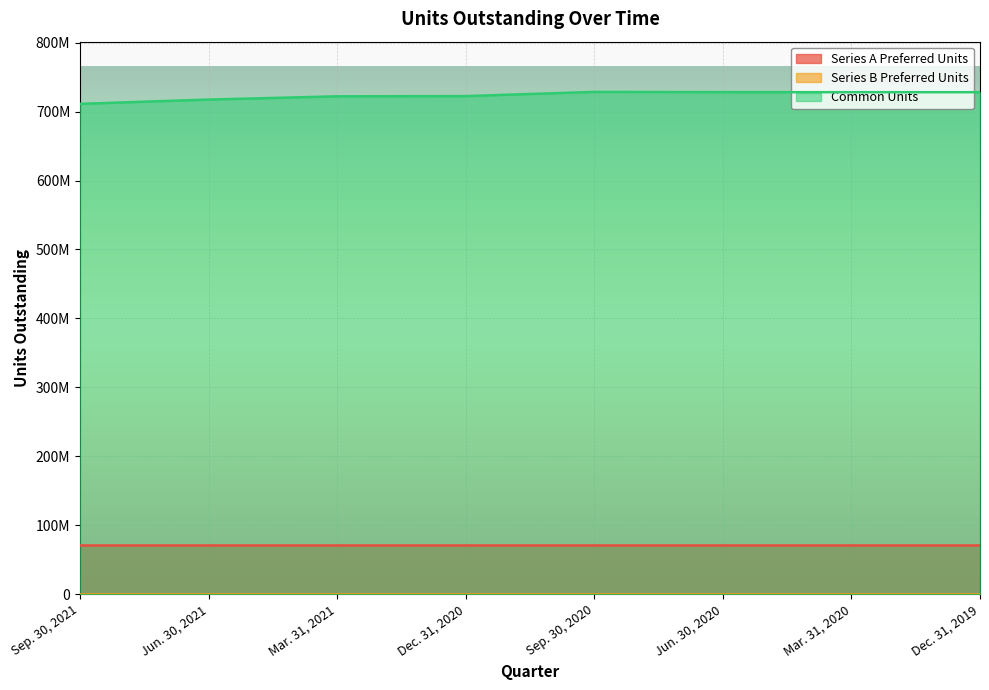

True or false: Series B Preferred Units and Common Units intersect in this chart.

False